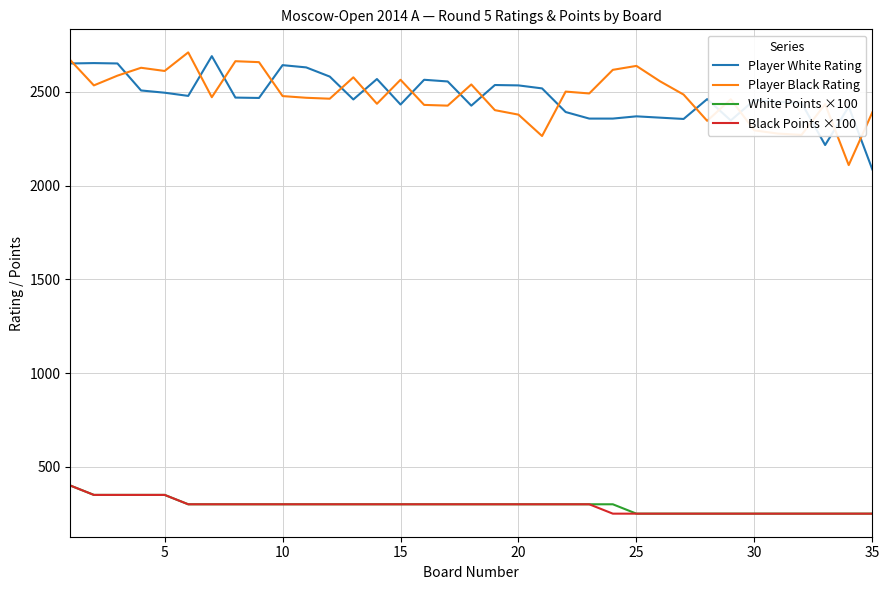

After their last crossing, which series has the higher values: Player Black Rating or Player White Rating?

Player Black Rating